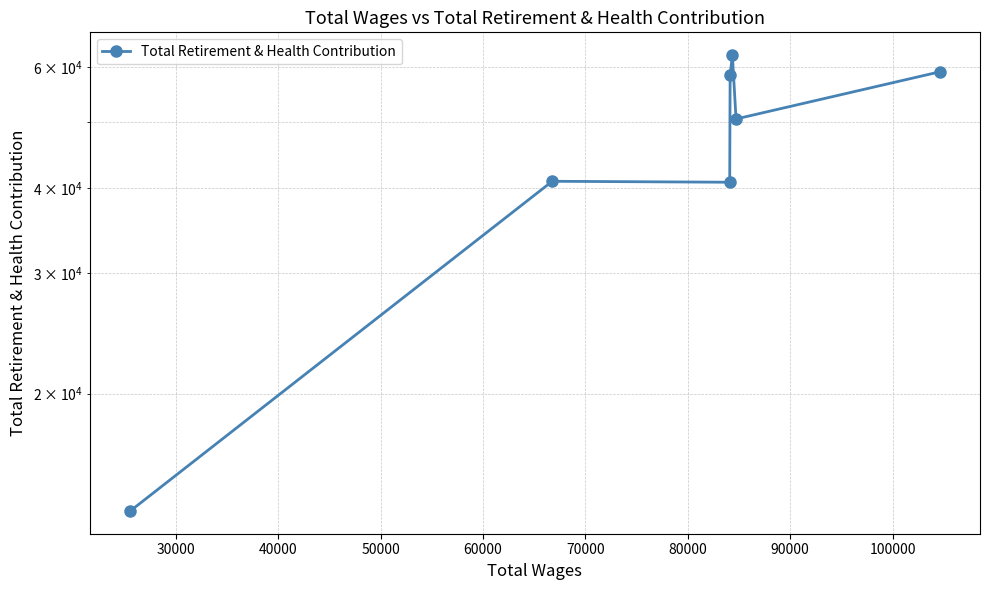

How many points are higher than both their immediate neighbors (excluding endpoints)?

2